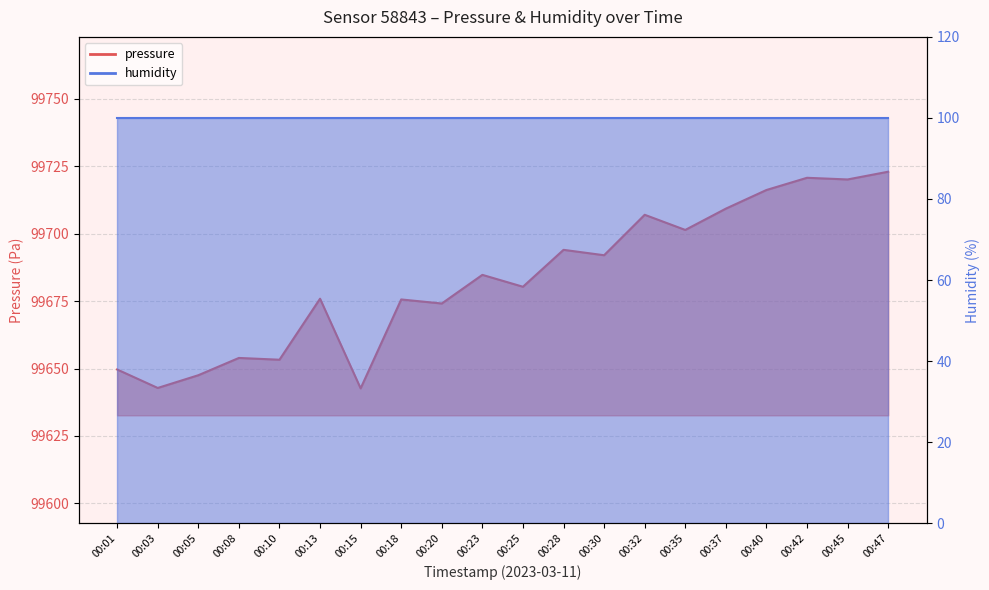

Reading right to left, transcribe all the data shown in this chart.

00:47=99723.0	00:45=99720.1	00:42=99720.8	00:40=99716.2	00:37=99709.3	00:35=99701.4	00:32=99707.0	00:30=99692.0	00:28=99694.0	00:25=99680.3	00:23=99684.8	00:20=99674.1	00:18=99675.6	00:15=99642.7	00:13=99675.9	00:10=99653.3	00:08=99653.9	00:05=99647.5	00:03=99642.8	00:01=99649.7